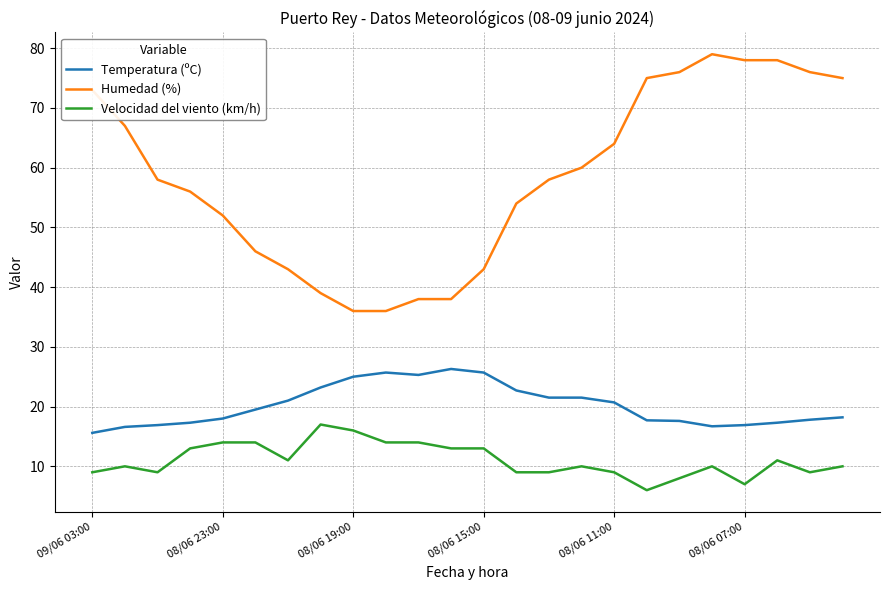

List the series in order of their peak value, highest first.

Humedad (%), Temperatura (ºC), Velocidad del viento (km/h)